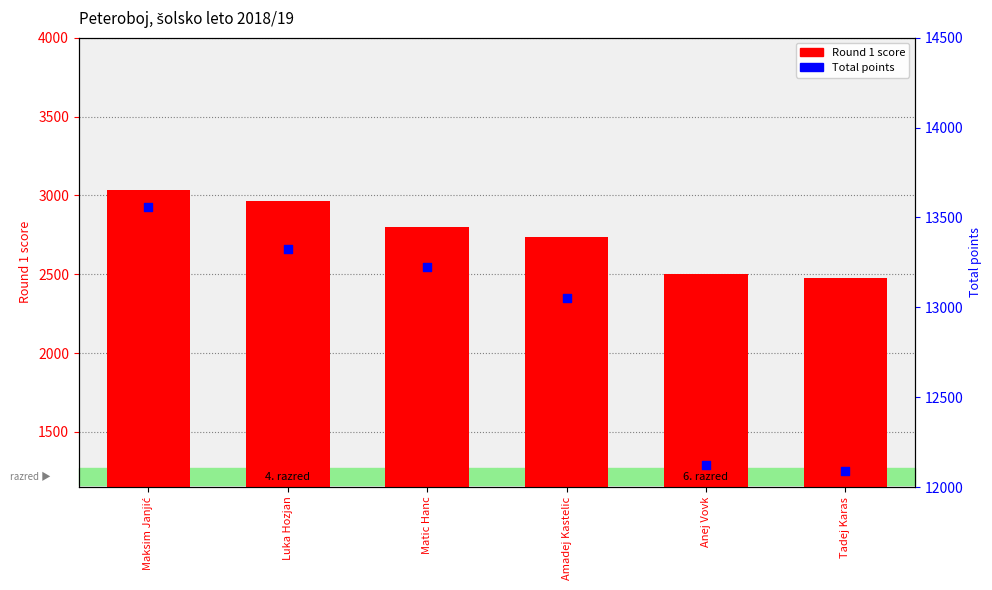

What are all the series names shown in the legend?

Round 1 score, Total points